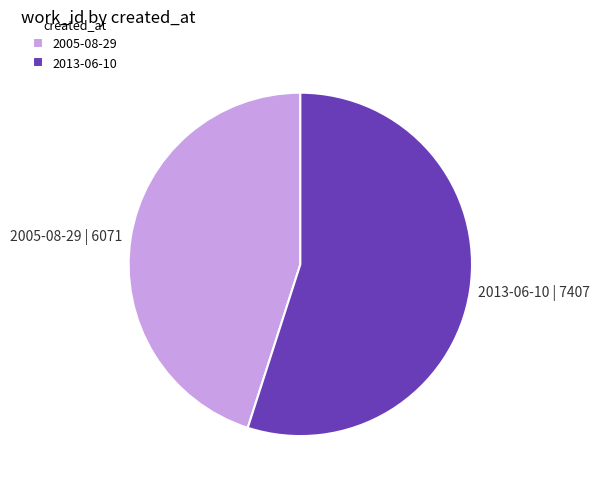

What is the ratio of the value at 2005-08-29 to the value at 2013-06-10?

0.8